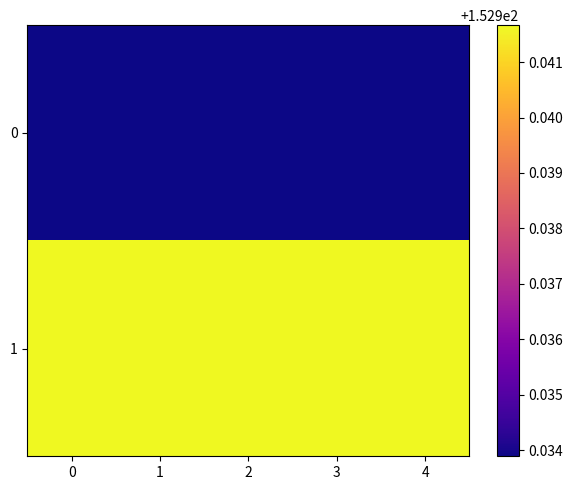

Reading left to right, transcribe all the data shown in this chart.

0: 0=152.9	1=152.9	2=152.9	3=152.9	4=152.9
1: 0=152.9	1=152.9	2=152.9	3=152.9	4=152.9